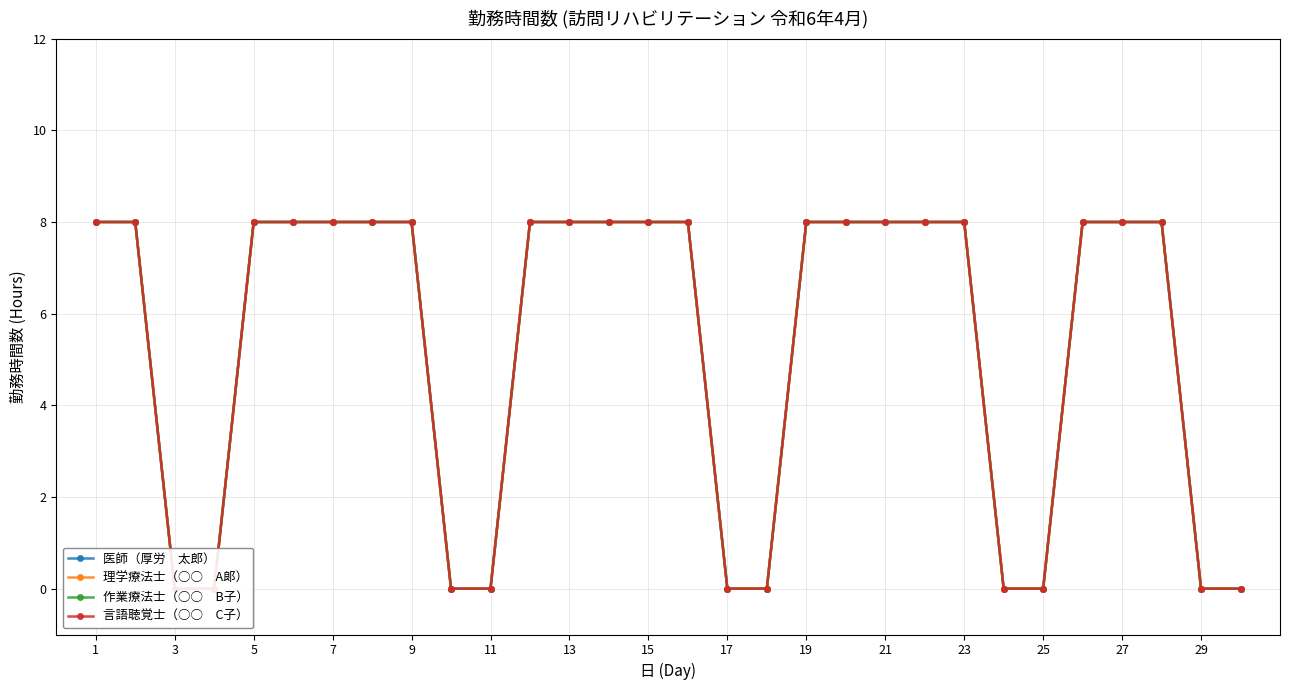

What is the difference between the second highest and minimum values in the 理学療法士（○○　A郞） series?

8